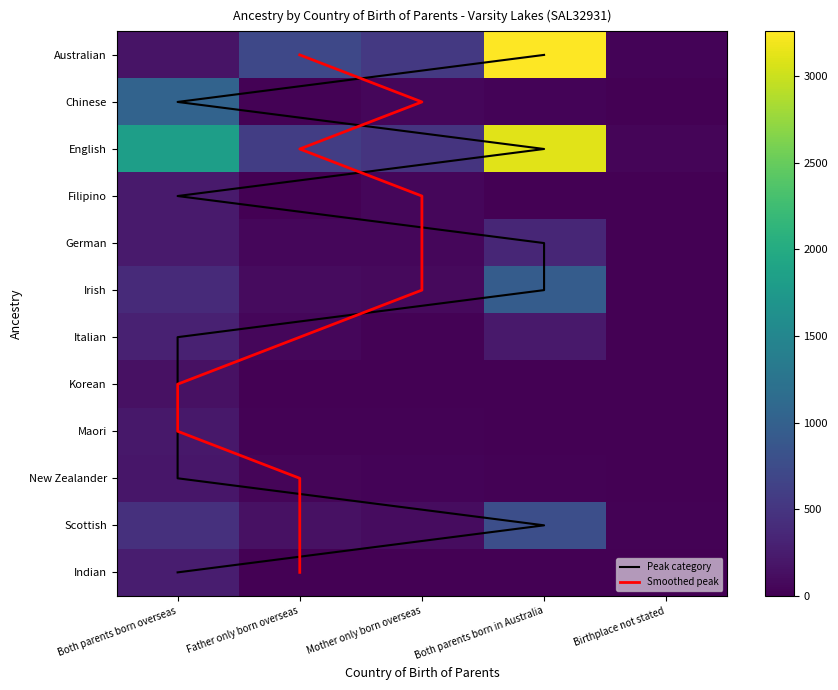

Reading left to right, list all the values displayed in this chart.

Australian: 174	704	537	3258	33
Chinese: 1036	24	51	36	8
English: 1829	597	491	3114	43
Filipino: 233	9	51	7	0
German: 237	52	51	345	0
Irish: 392	97	77	949	12
Italian: 294	61	21	221	8
Korean: 147	0	3	0	0
Maori: 211	22	22	10	0
New Zealander: 198	47	35	14	0
Scottish: 454	140	114	779	14
Indian: 256	10	12	4	0